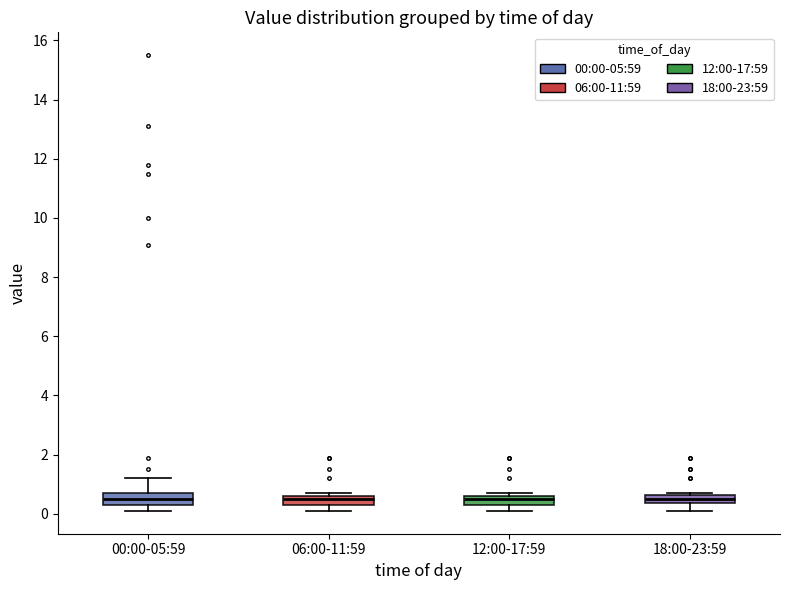

Where is the upper edge of the box for 00:00-05:59 on the y-axis? The values are not printed on the chart, so give them approximately, as read against the axis.

0.8